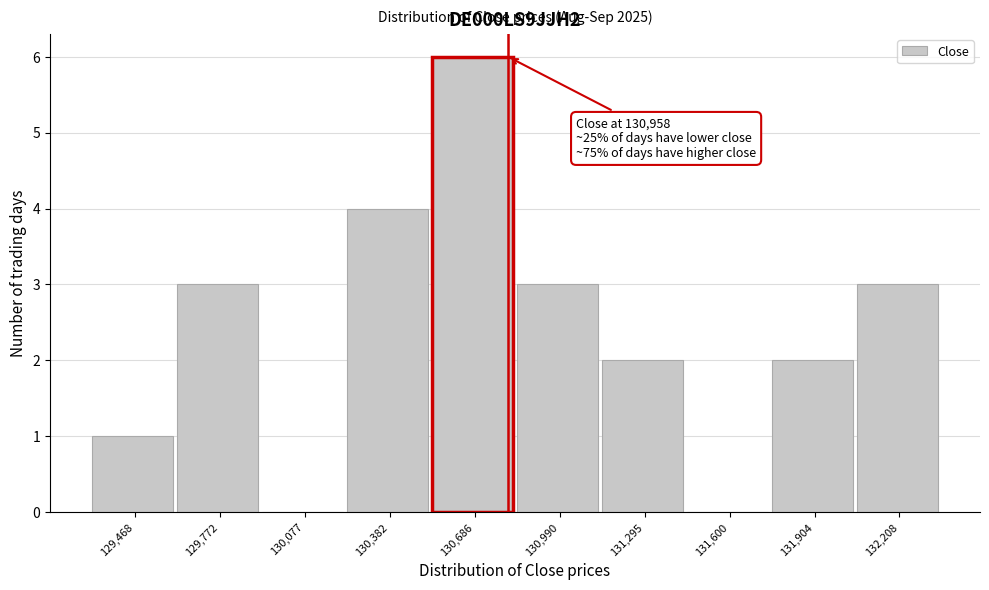

Reading right to left, what are all the values shown in this chart?

132,208=3	131,904=2	131,600=0	131,295=2	130,990=3	130,686=6	130,382=4	130,077=0	129,772=3	129,468=1